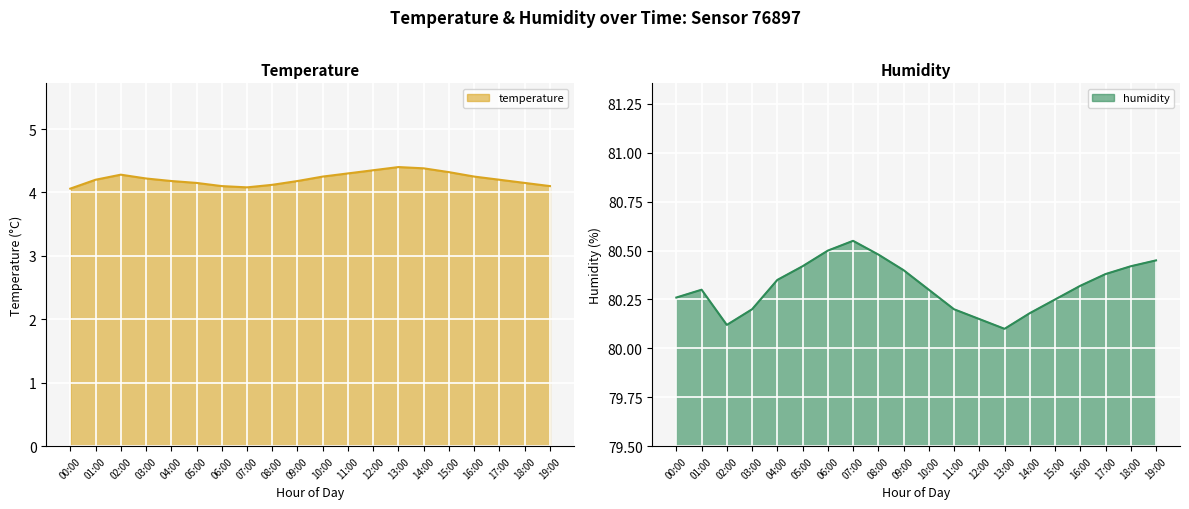

Does the chart display data point markers on the line(s)?

No